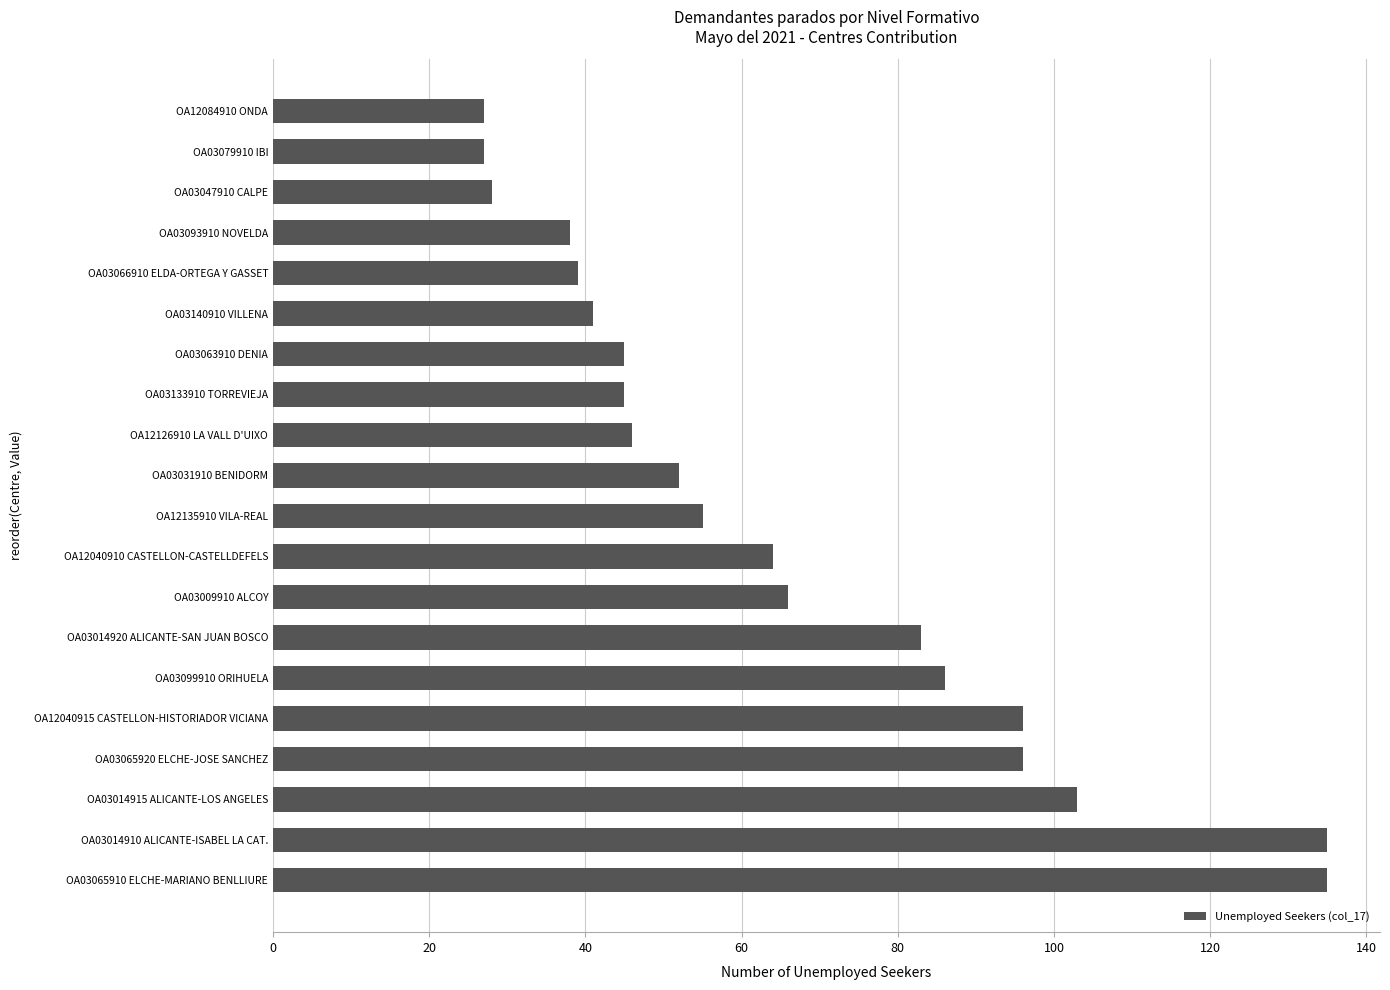

True or false: the data shows 16 at OA12126910 LA VALL D'UIXO.

False